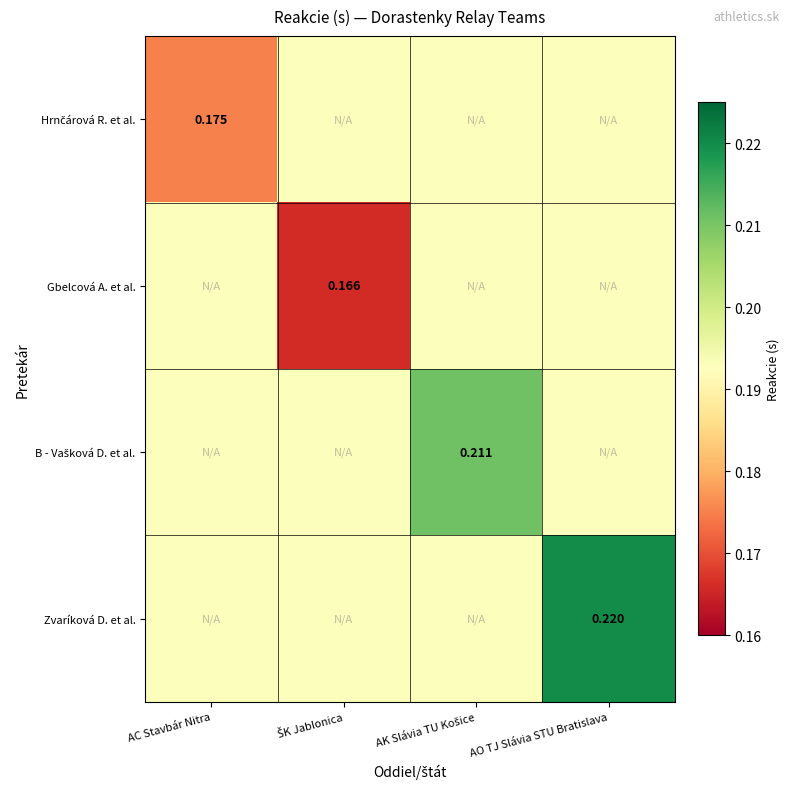

At which label does Gbelcová A. et al. reach its peak?

AC Stavbár Nitra